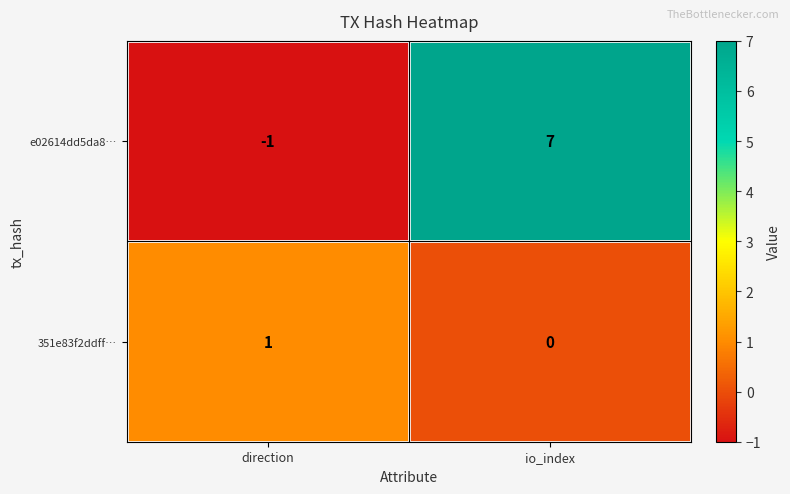

Reading left to right, extract all data points from this chart.

e02614dd5da8…: direction=-1	io_index=7
351e83f2ddff…: direction=1	io_index=0